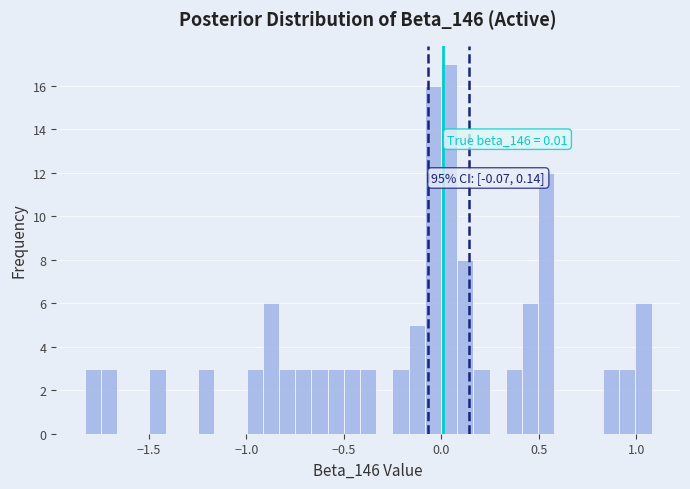

Around what value on the x-axis is the tallest bar? Give the approximate position of its centre, as read against the axis.

0.05